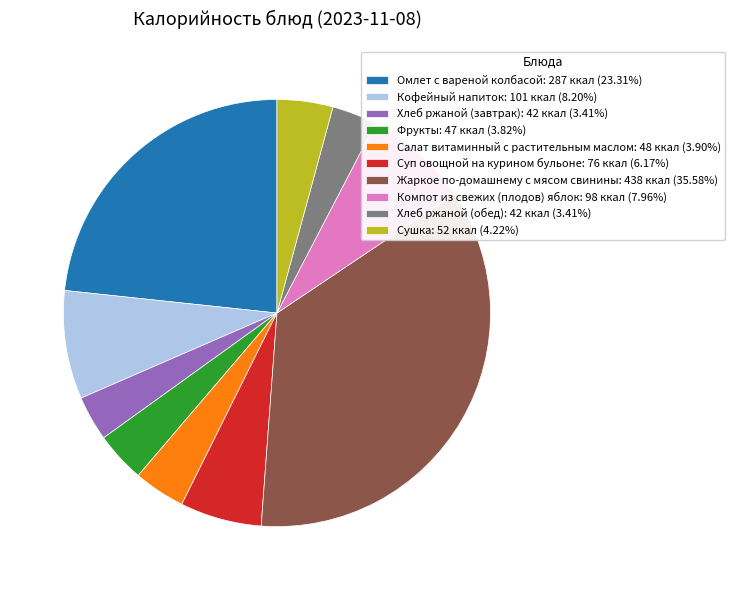

Is the sum of Хлеб ржаной (завтрак): 42 ккал (3.41%) and Омлет с вареной колбасой: 287 ккал (23.31%) greater than half?

No